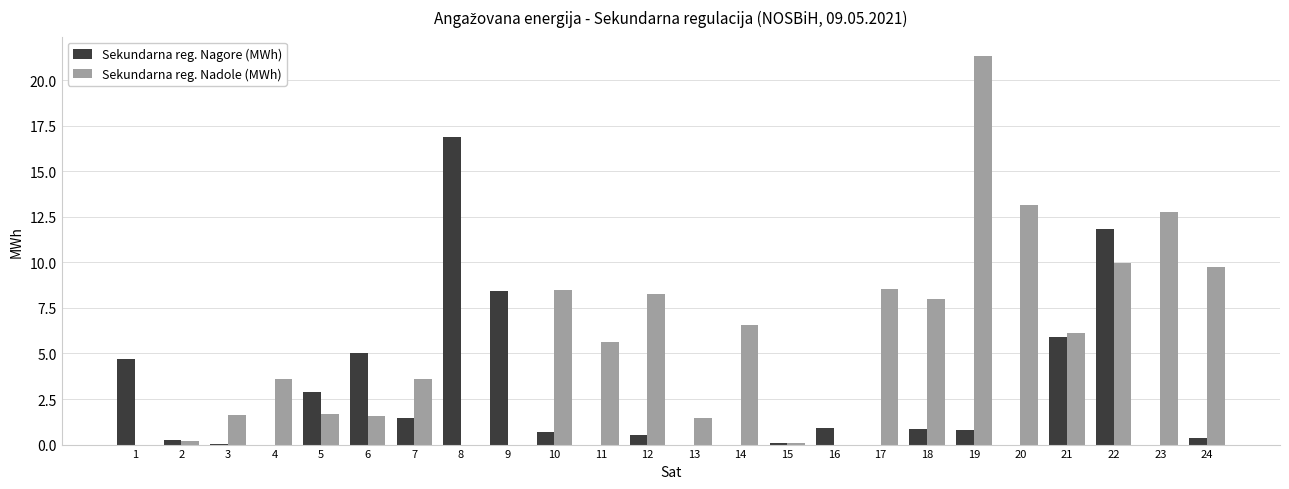

True or false: Sekundarna reg. Nadole (MWh) has a value of 6.1 at 21.

True